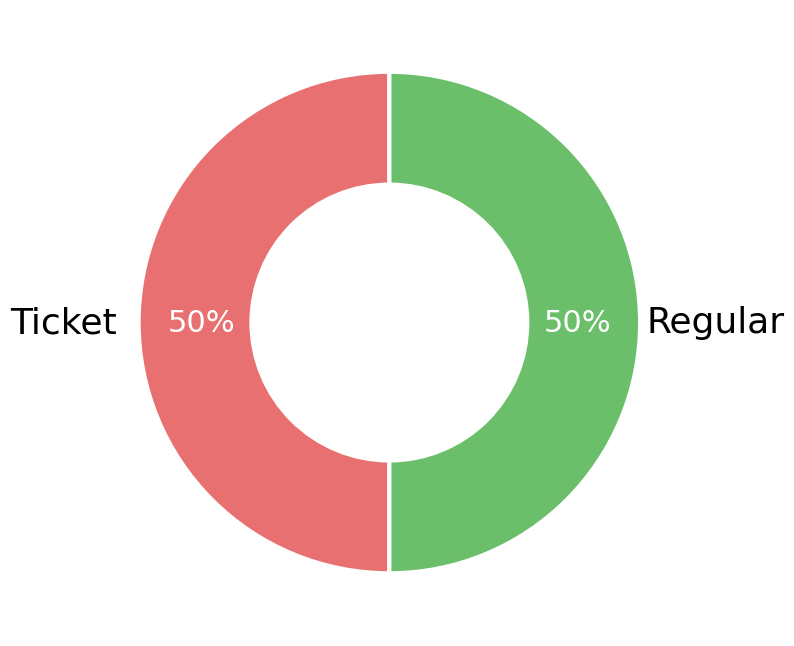

To the nearest percent, what is the average slice percentage?

50%